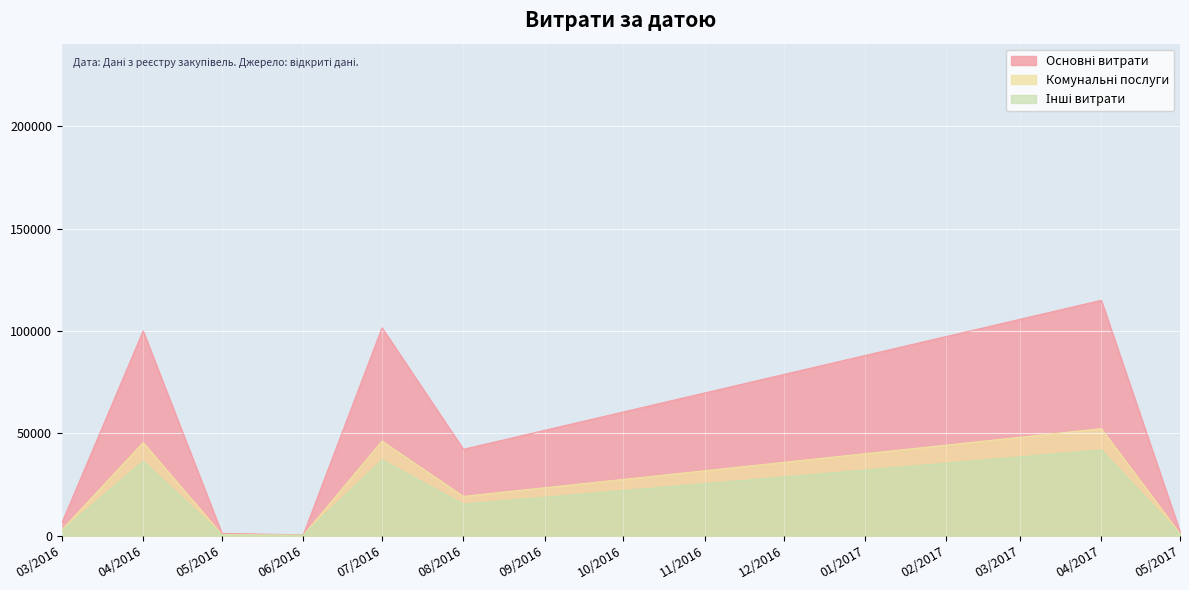

Approximately how many times larger is the value at 09.04.2016 compared to 29.03.2016?

6.9